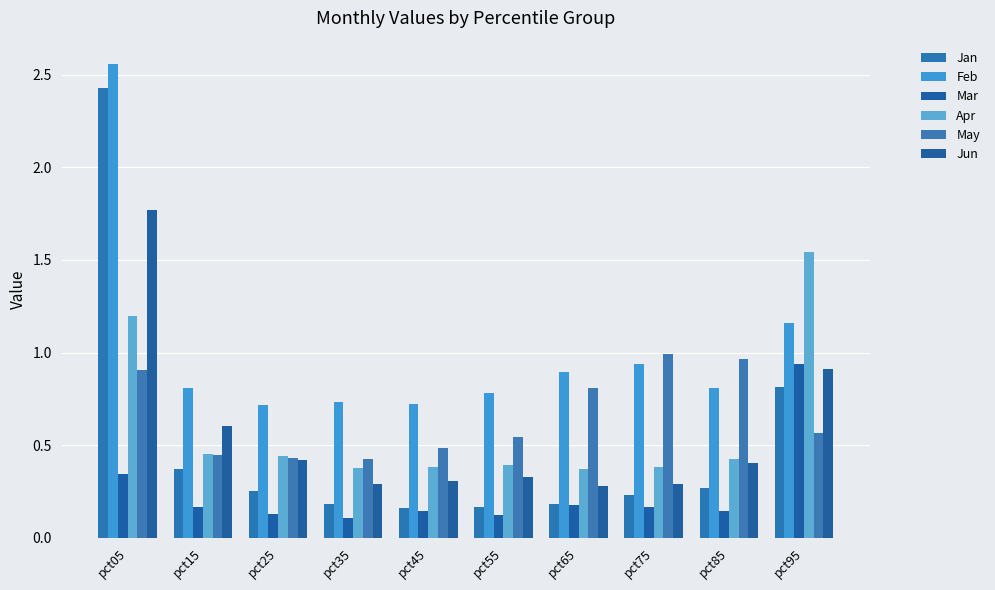

What is the spread (max minus min) of values at pct65?

0.7